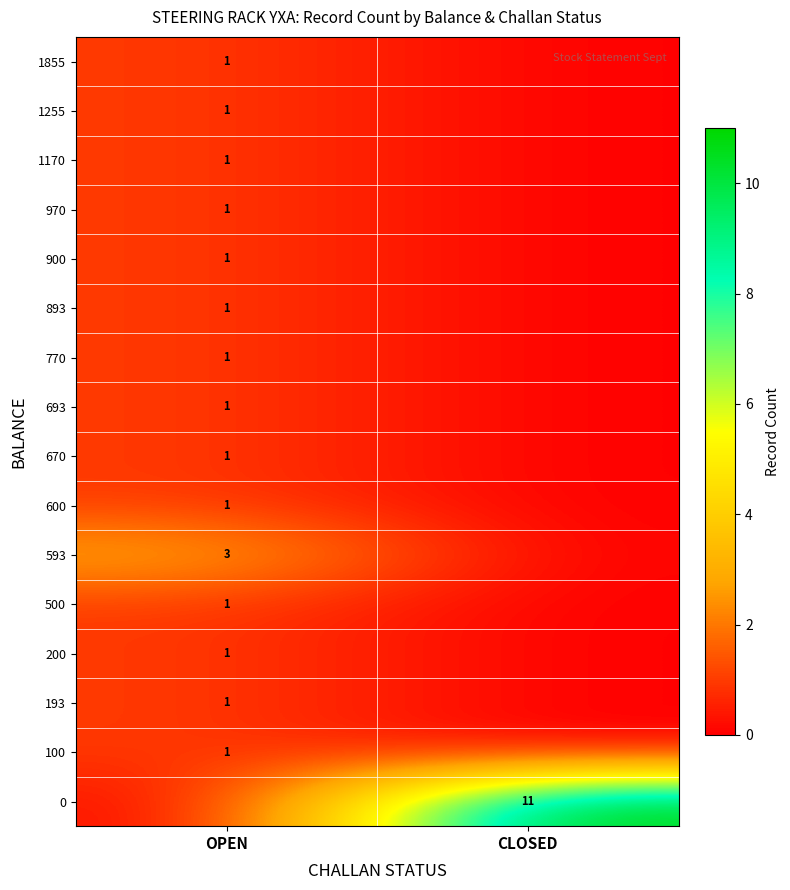

The value of 970 at CLOSED is -1. True or false?

False